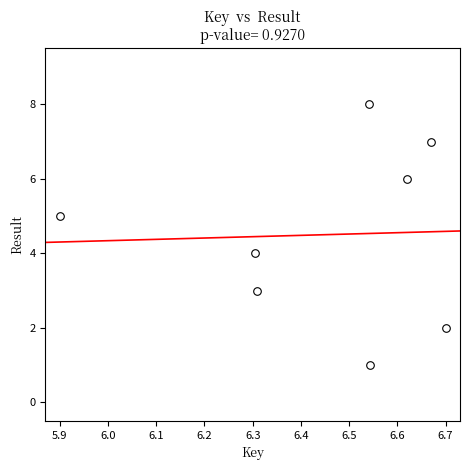

What is the range of Y values (max minus min)?

7